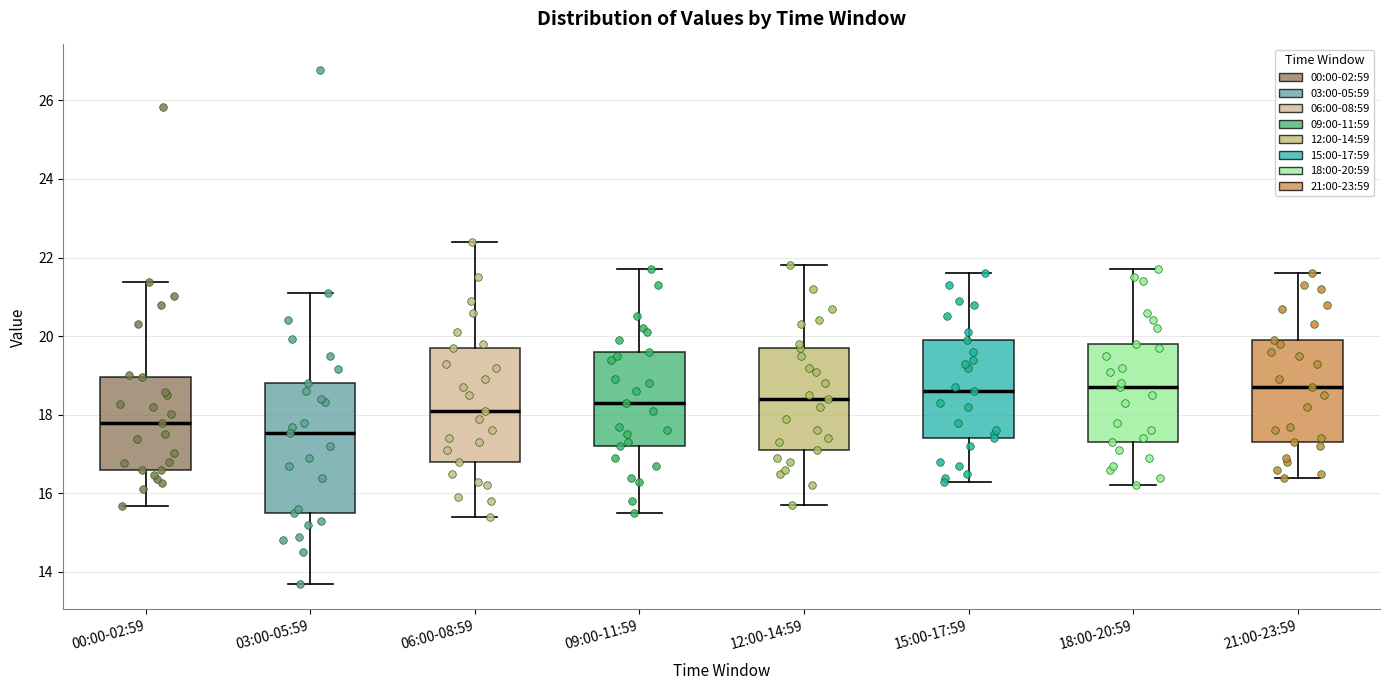

Which box is the tallest, from its lower edge to its upper edge?

03:00-05:59